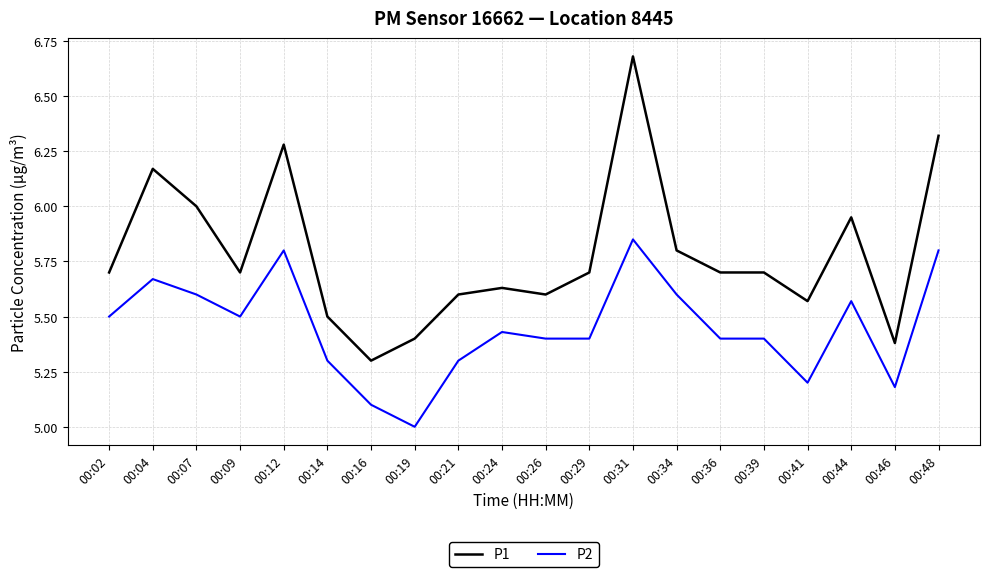

What is the difference between the P2 values at 00:02 and 00:36?

0.1